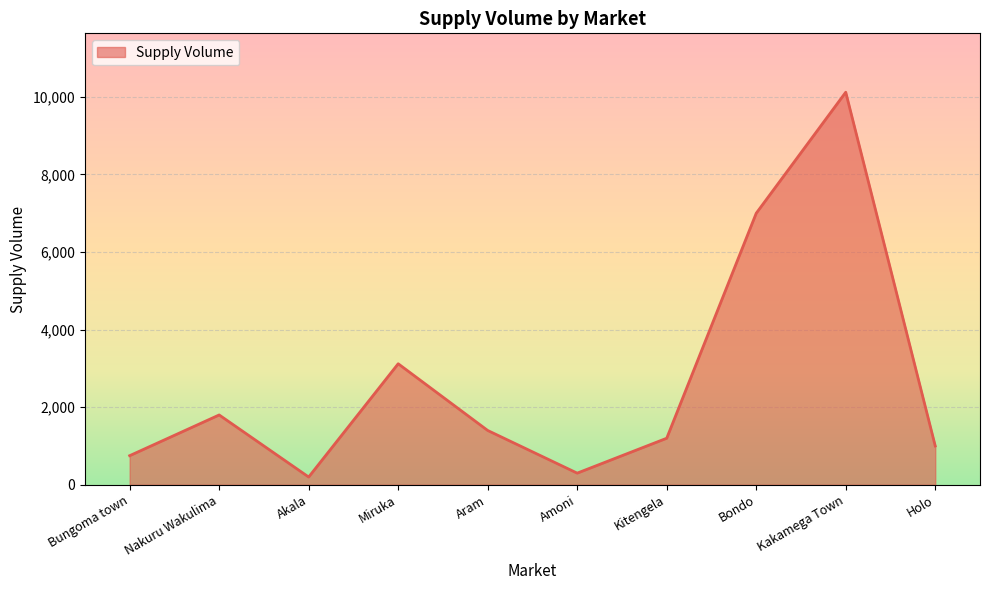

Between Miruka and Aram, which is larger?

Miruka